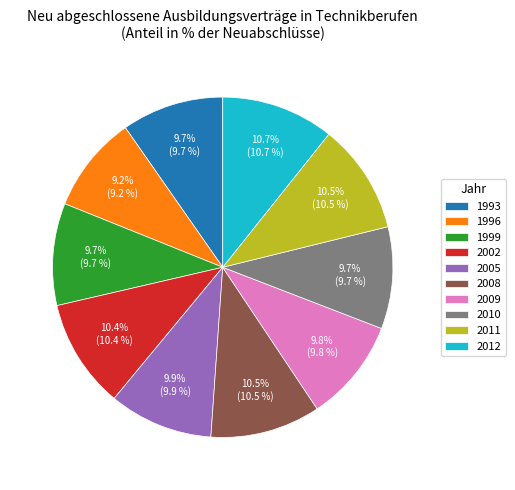

What percentage is the 1996 slice, to the nearest percent?

9%